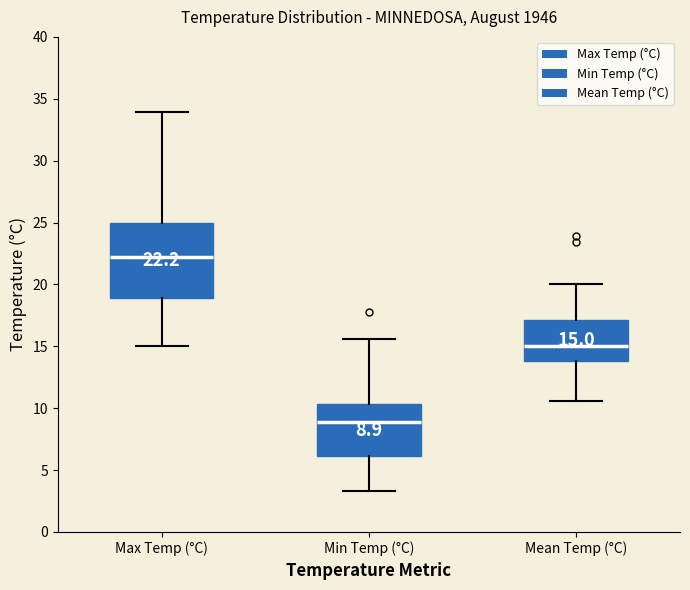

Which box's median line is the highest?

Max Temp (°C)